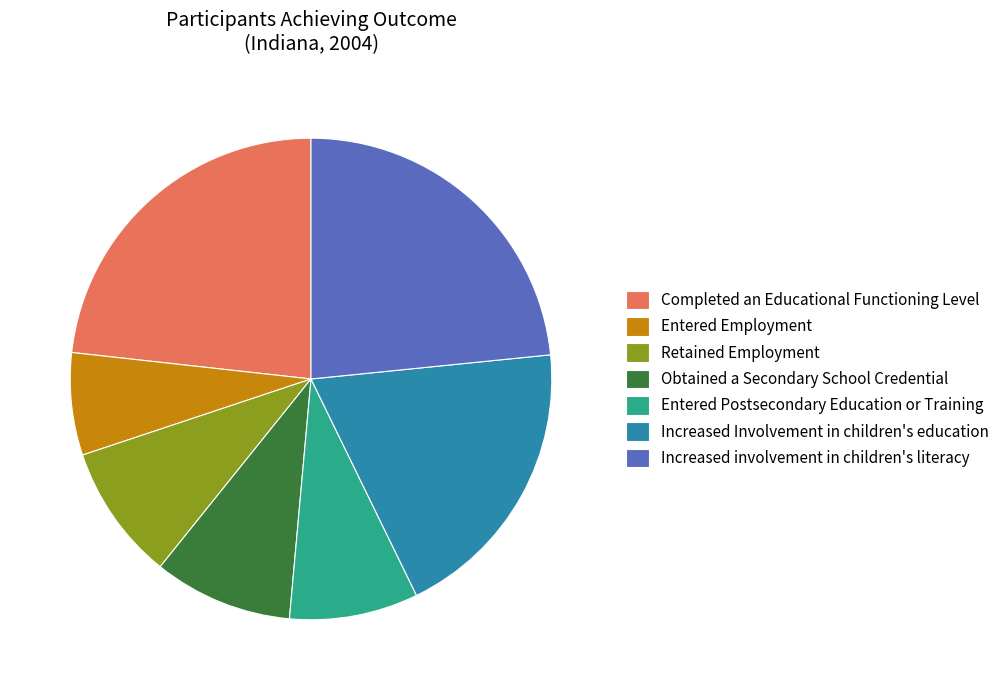

Does Increased Involvement in children's education account for over 50% of the chart?

No